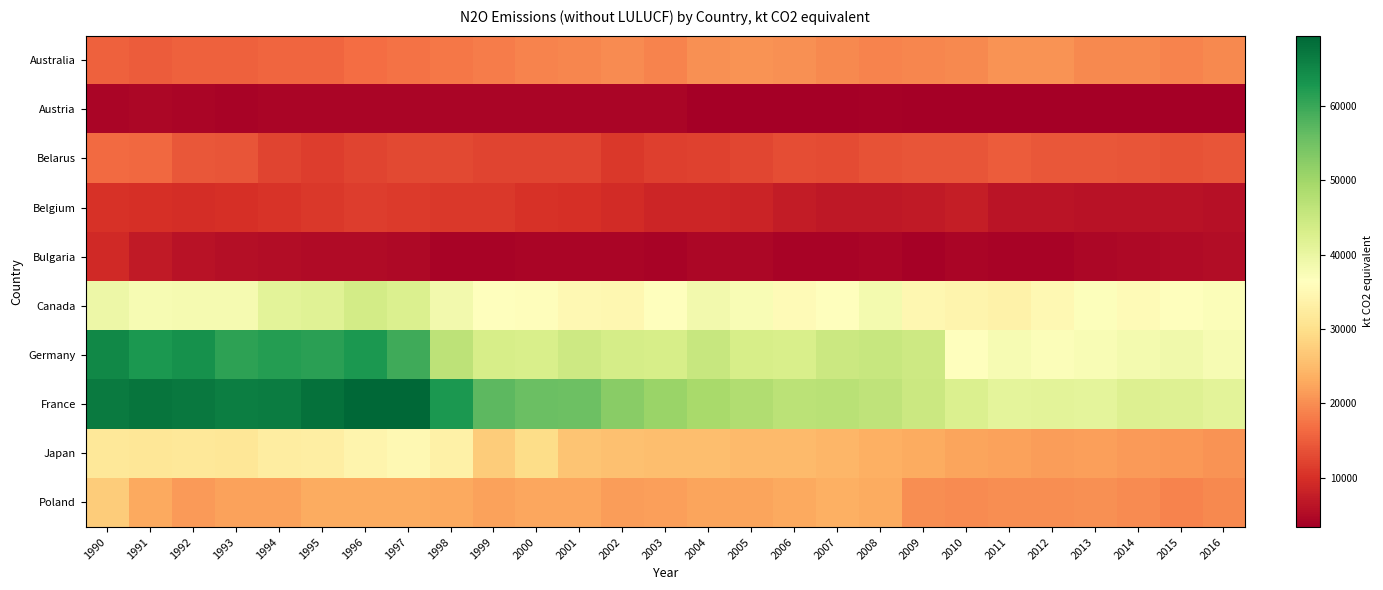

Which series has the widest spread of values?

France